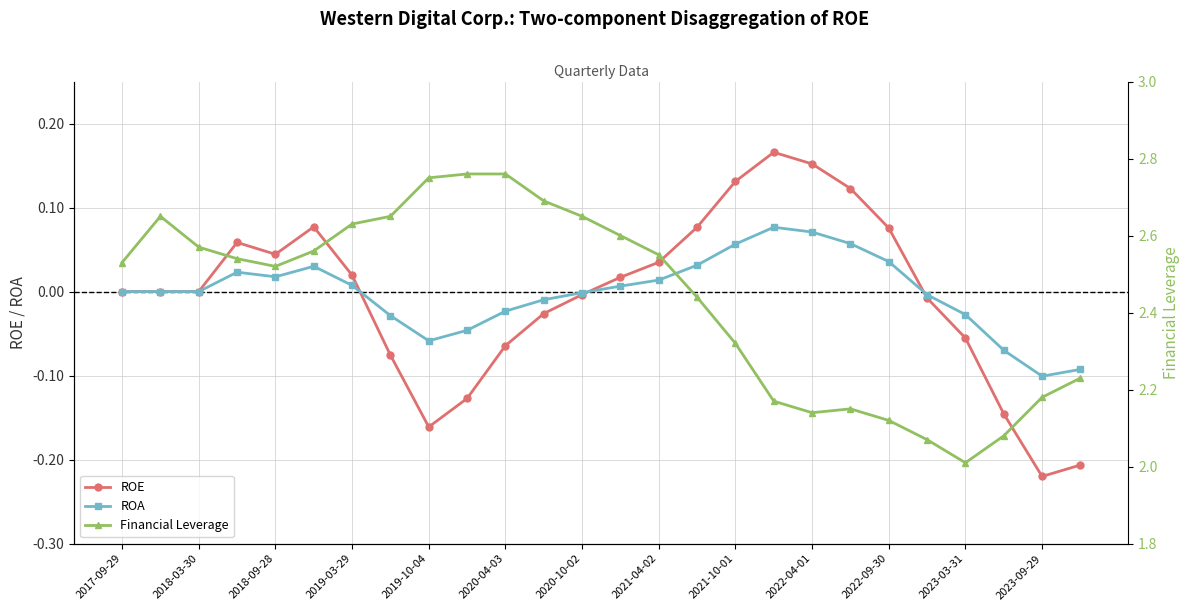

True or false: Financial Leverage and ROE intersect in this chart.

False